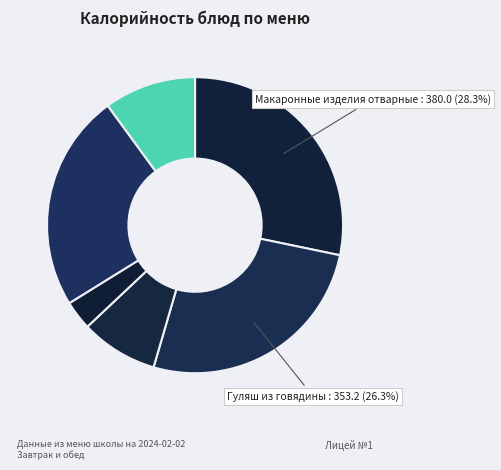

How many segments does this pie chart have?

6